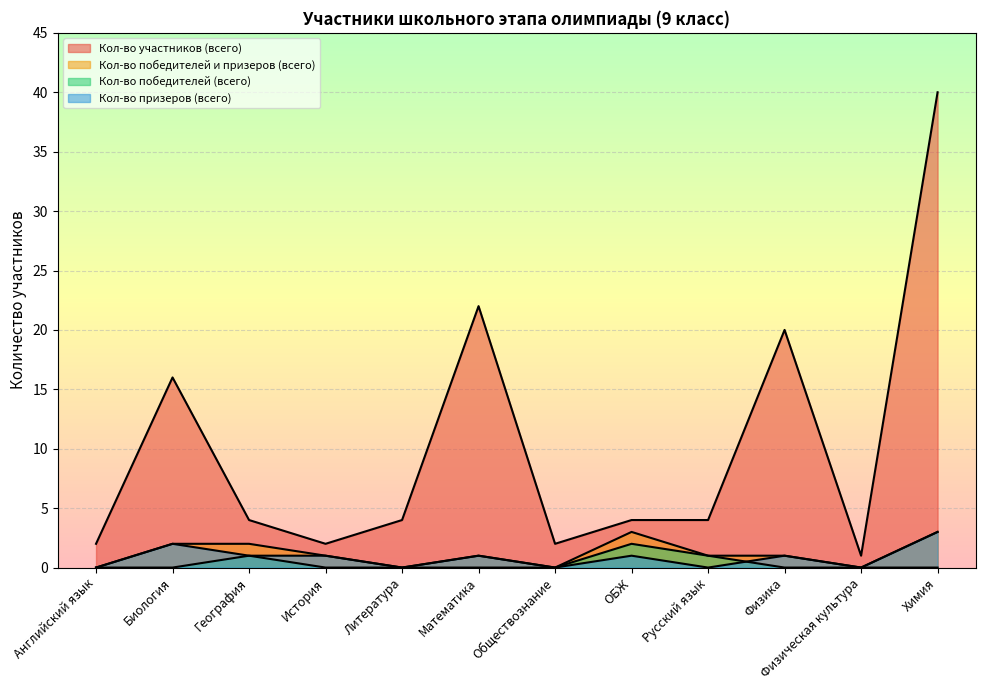

Reading right to left, transcribe all the data shown in this chart.

Кол-во участников (всего): Химия=40	Физическая культура=1	Физика=20	Русский язык=4	ОБЖ=4	Обществознание=2	Математика=22	Литература=4	История=2	География=4	Биология=16	Английский язык=2
Кол-во победителей и призеров (всего): Химия=3	Физическая культура=0	Физика=1	Русский язык=1	ОБЖ=3	Обществознание=0	Математика=1	Литература=0	История=1	География=2	Биология=2	Английский язык=0
Кол-во победителей (всего): Химия=0	Физическая культура=0	Физика=0	Русский язык=1	ОБЖ=2	Обществознание=0	Математика=0	Литература=0	История=0	География=1	Биология=0	Английский язык=0
Кол-во призеров (всего): Химия=3	Физическая культура=0	Физика=1	Русский язык=0	ОБЖ=1	Обществознание=0	Математика=1	Литература=0	История=1	География=1	Биология=2	Английский язык=0